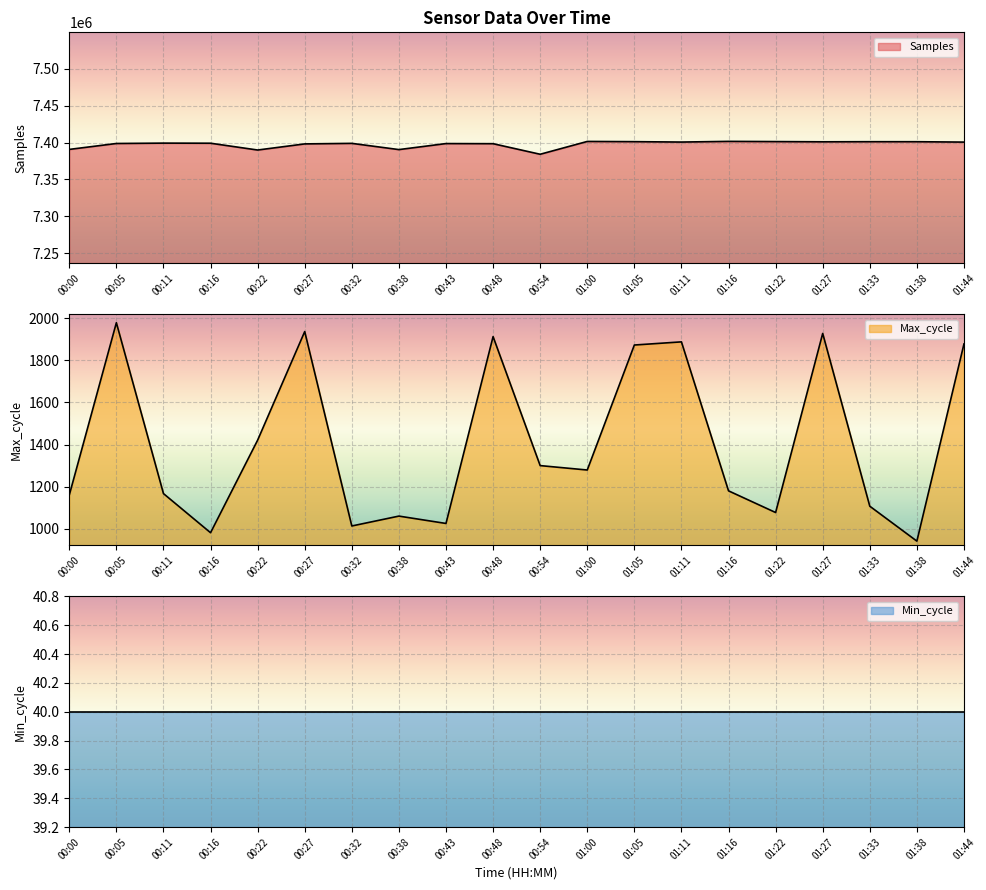

At which category is the sum across all series the highest?

01:05